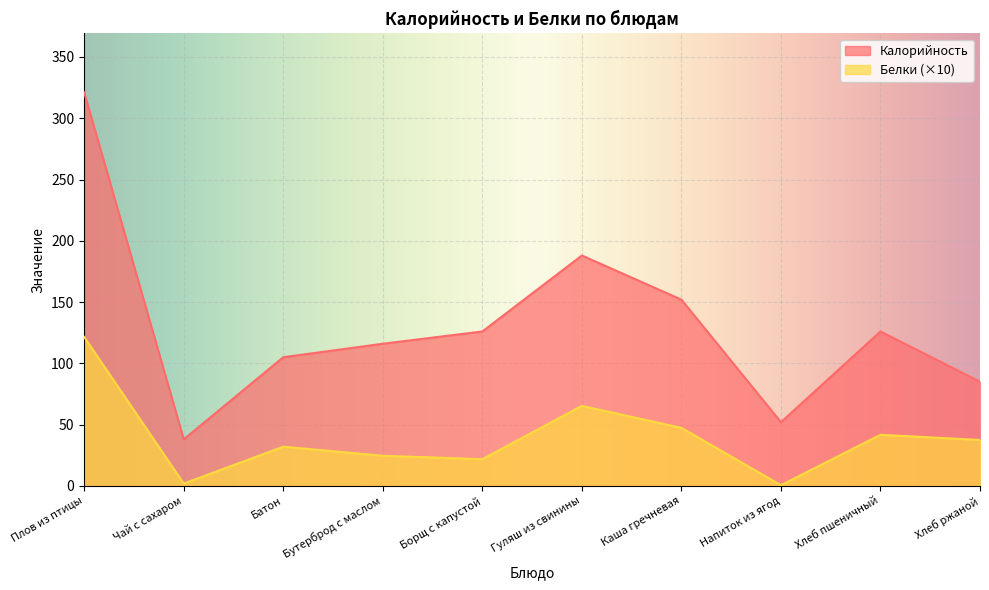

True or false: Белки has a value of 16.2 at Батон.

False